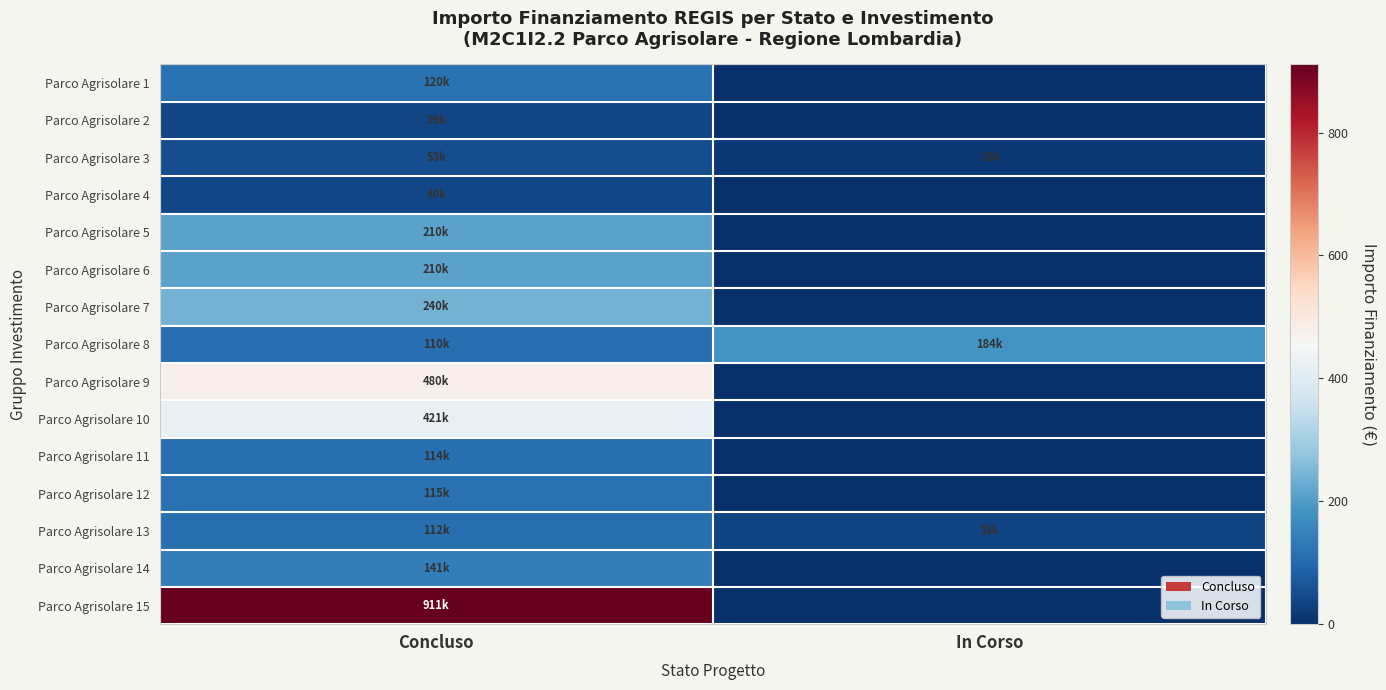

What is the difference between the highest and lowest values at In Corso?

183.5